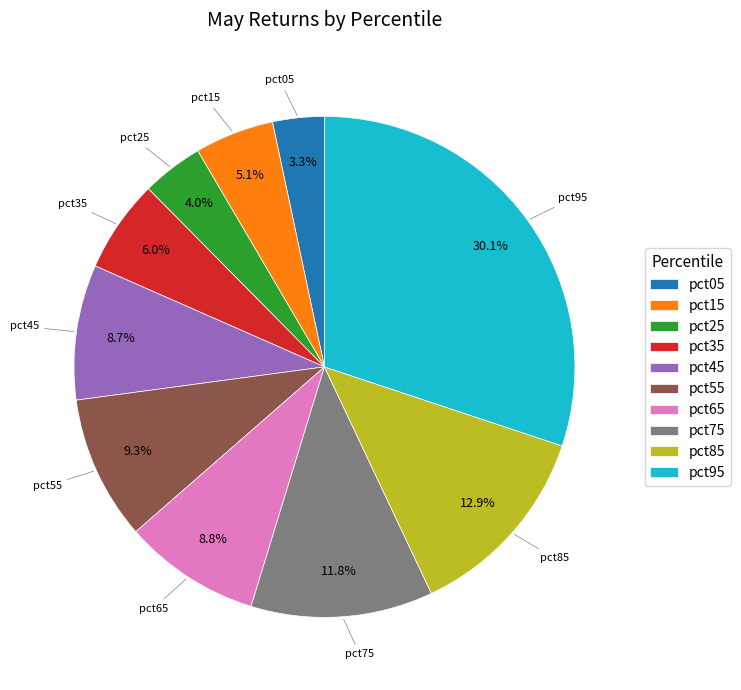

Does any single category account for the majority?

No